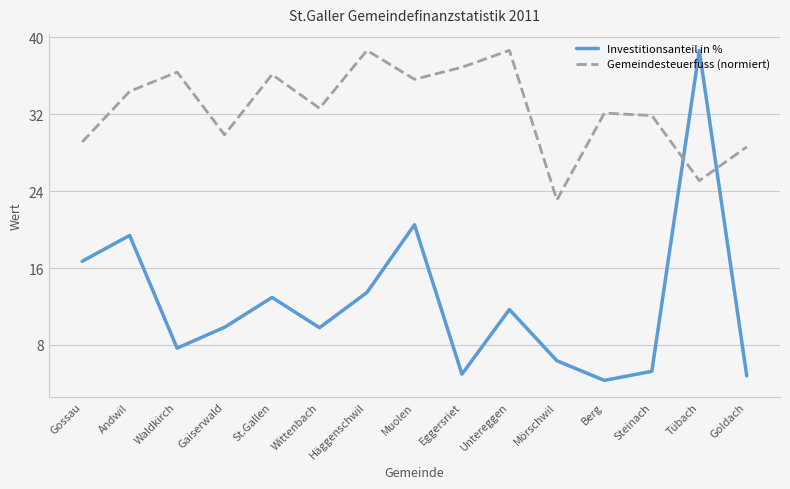

Reading left to right, transcribe all the data shown in this chart.

Investitionsanteil in %: 16.7	19.4	7.7	9.8	12.9	9.8	13.5	20.5	5.0	11.7	6.4	4.3	5.3	38.6	4.8
Gemeindesteuerfuss (normiert): 29.1	34.4	36.4	29.9	36.1	32.6	38.6	35.6	36.9	38.6	23.1	32.1	31.9	25.1	28.6